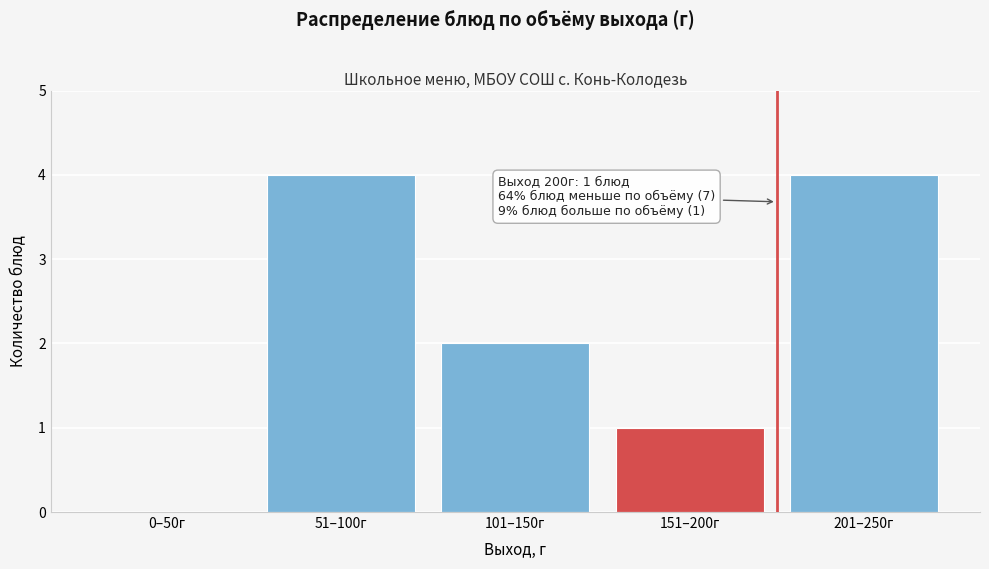

Reading right to left, what are all the values shown in this chart?

201–250г=4	151–200г=1	101–150г=2	51–100г=4	0–50г=0